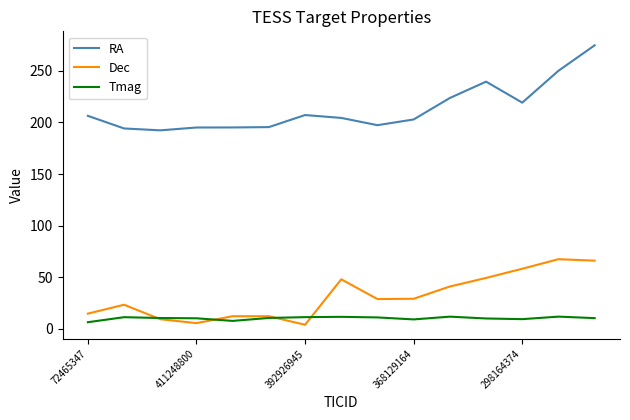

Which series has the largest range (max minus min)?

RA